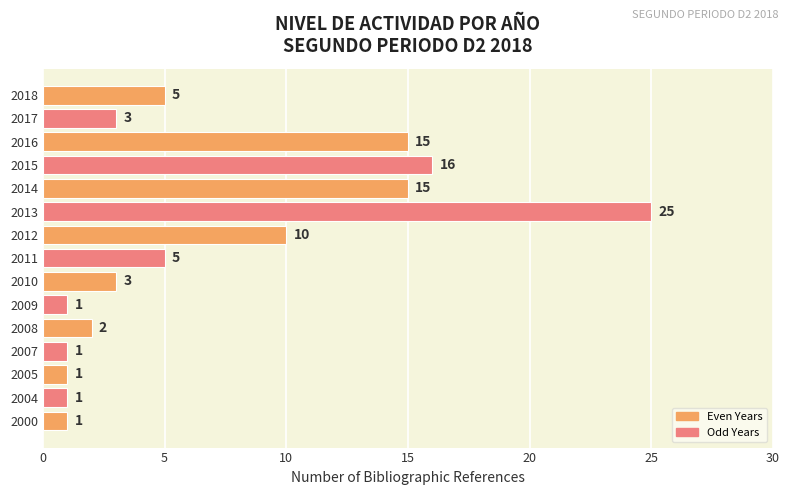

Is it true that the value at 2017 is 3?

True